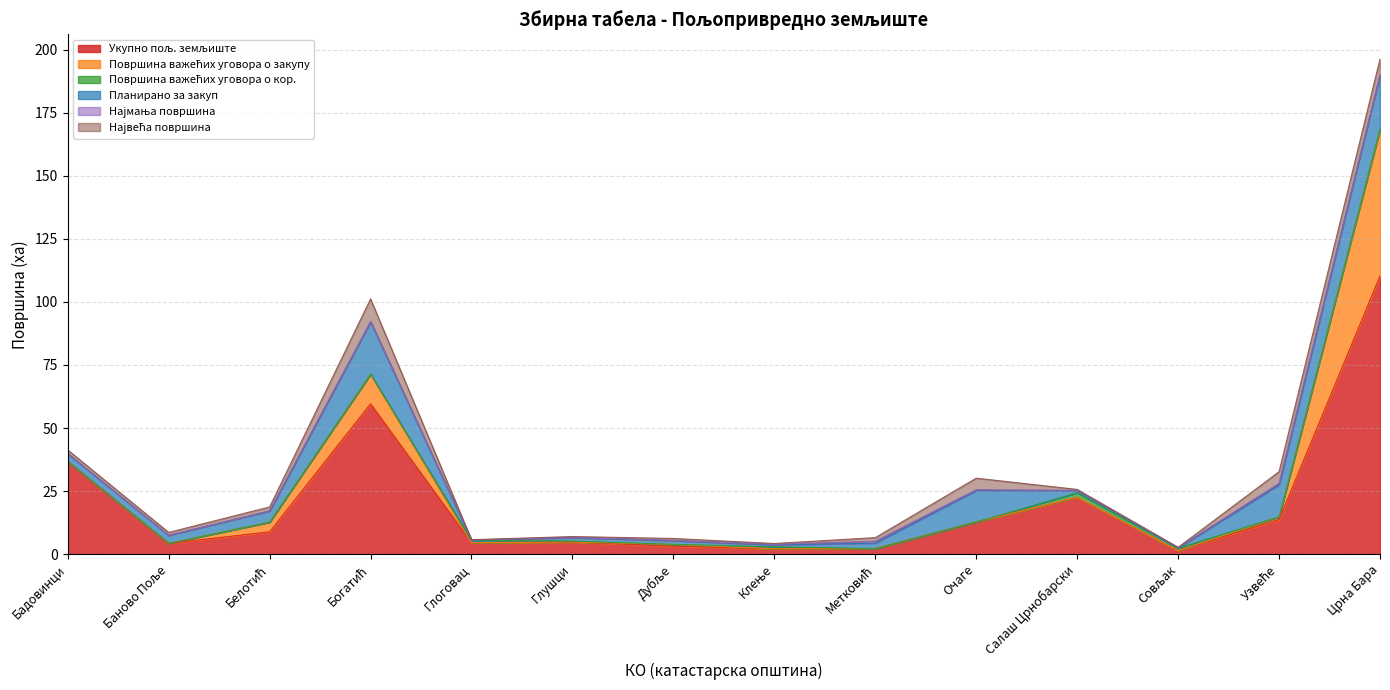

Does the chart display data point markers on the line(s)?

No